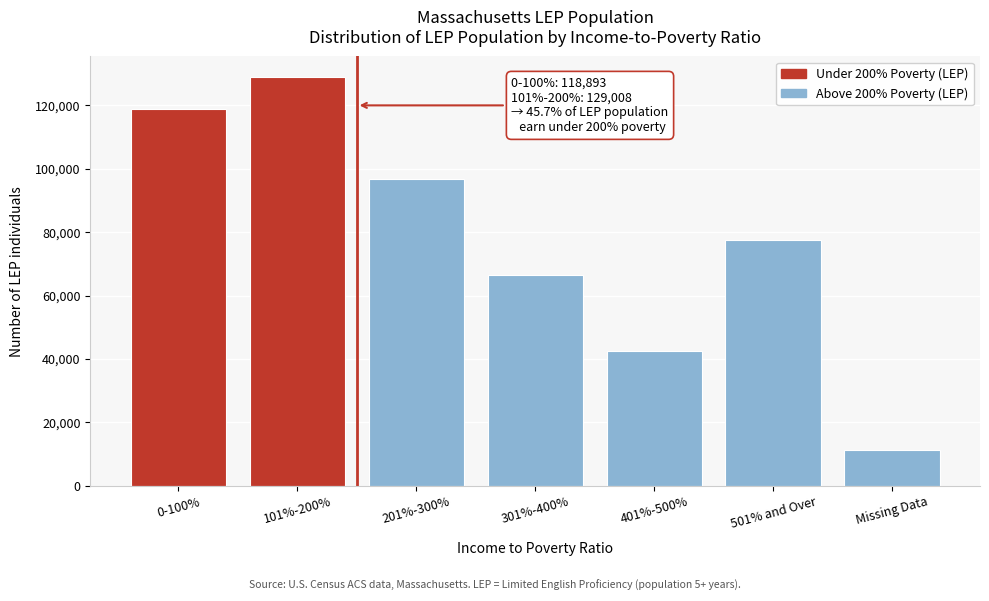

Reading right to left, extract all data points from this chart.

11438	77629	42531	66437	96915	129008	118893